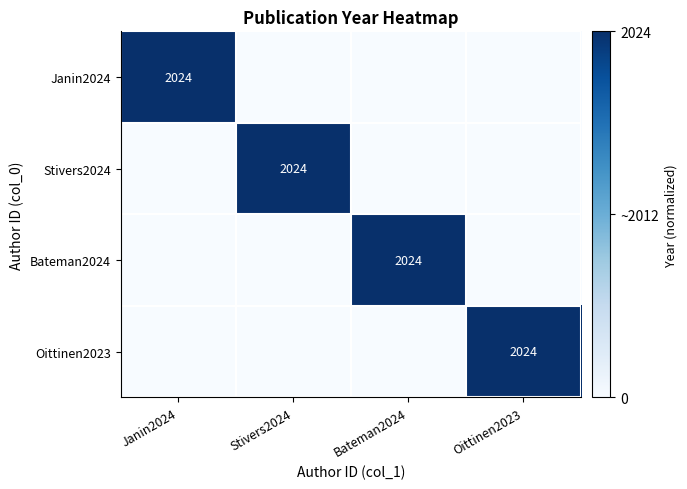

The Stivers2024 series shows 1064 at Stivers2024. True or false?

False